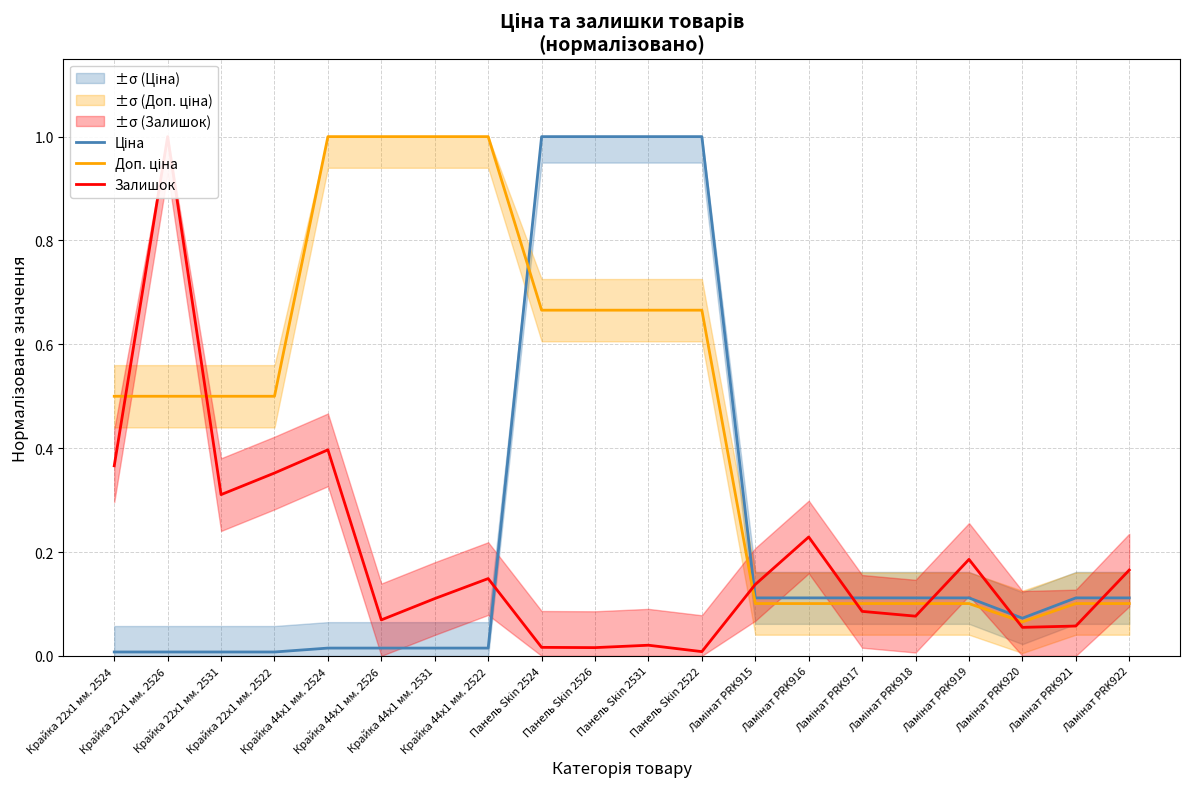

What is the label of the 10th point from the left?

Панель Skin 2526